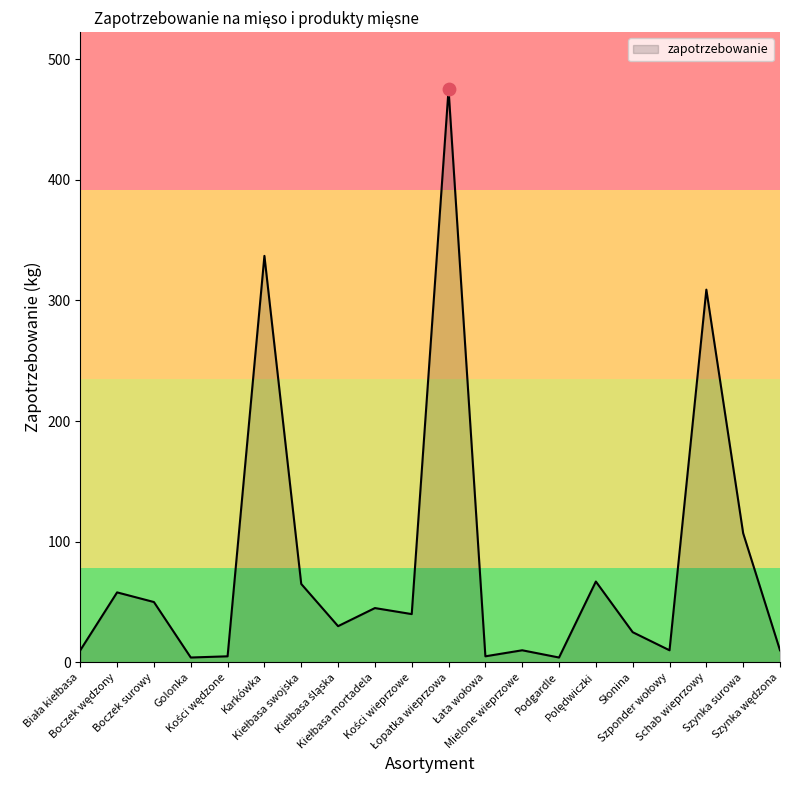

What is the difference between the maximum and minimum values?

471